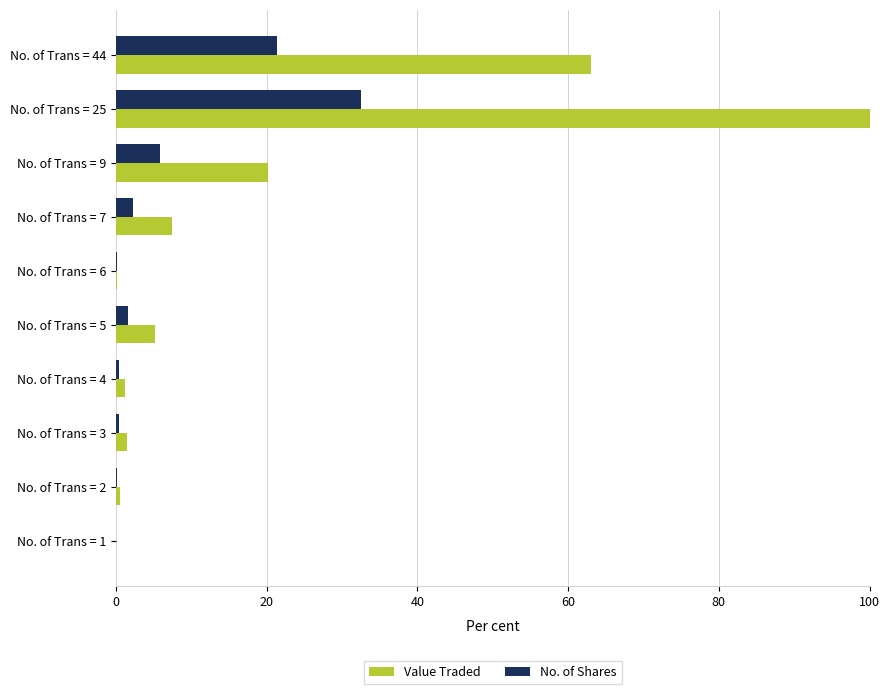

True or false: Value Traded has a value of 100.0 at No. of Trans = 25.

True